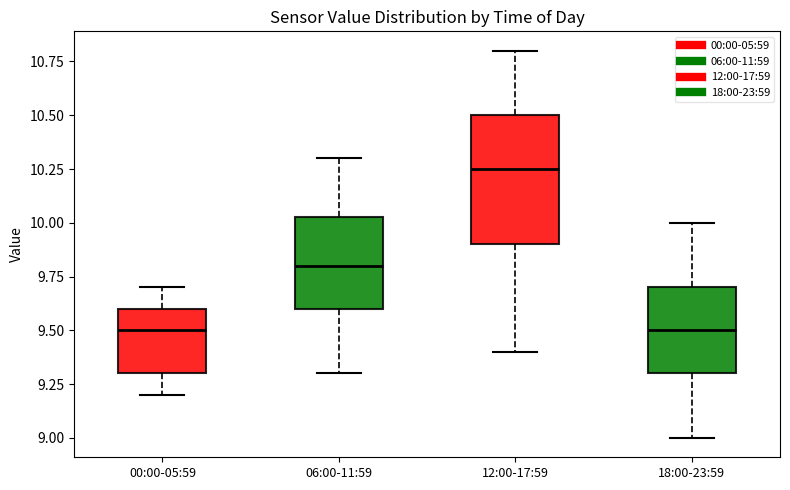

Comparing the boxes themselves (not the whiskers), which one is the tallest?

12:00-17:59